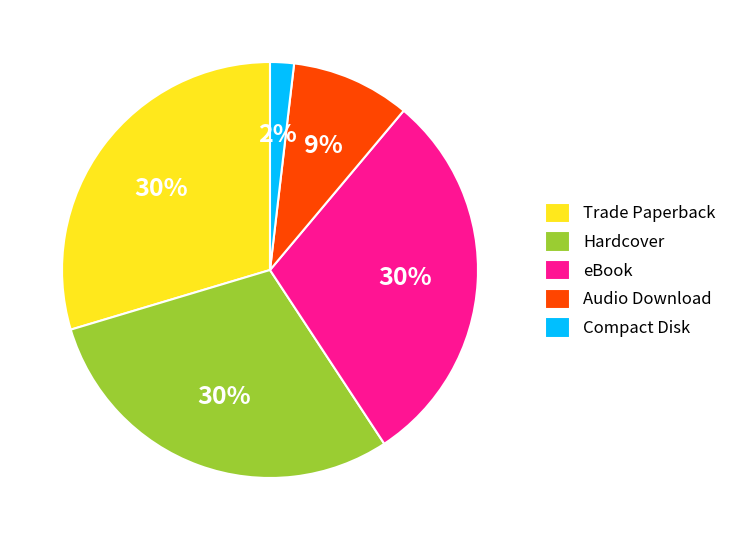

What percentage is the eBook slice, to the nearest percent?

30%